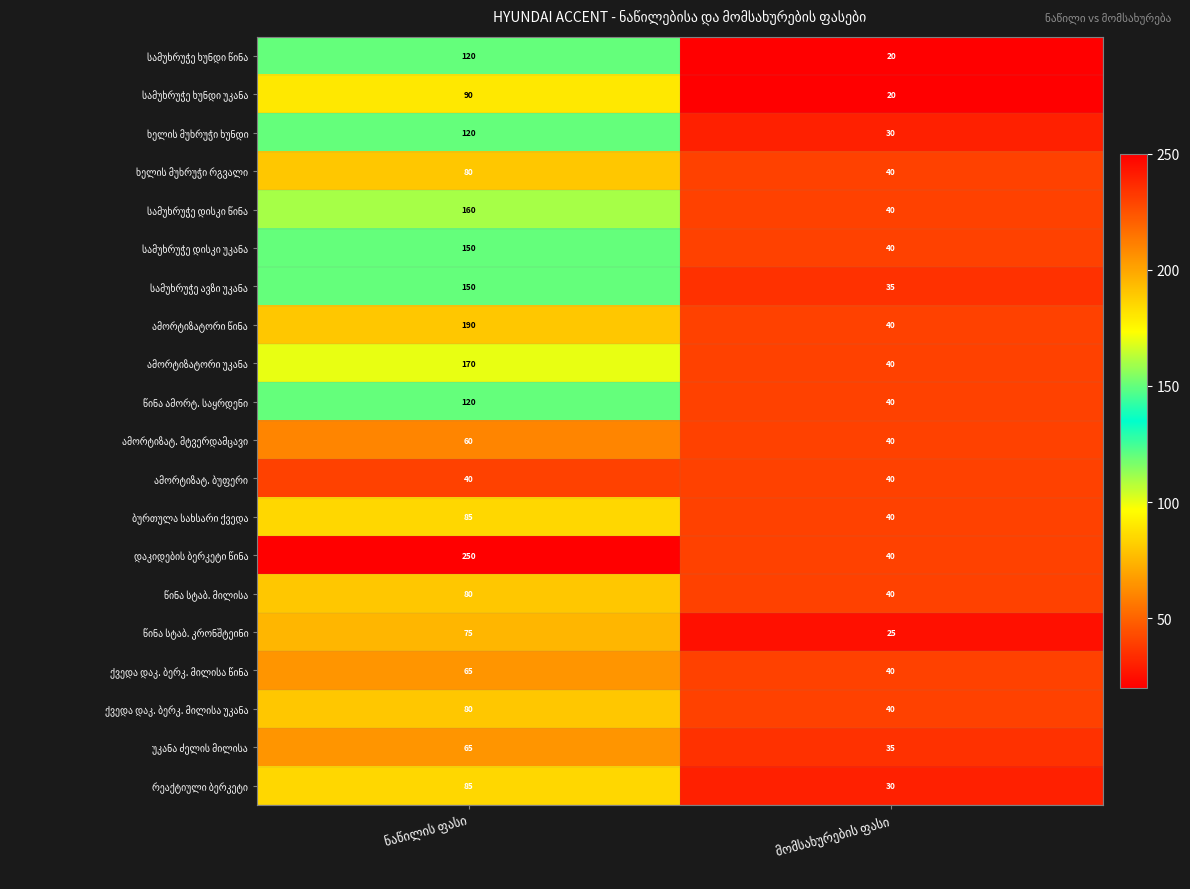

What is the smallest value displayed?

20